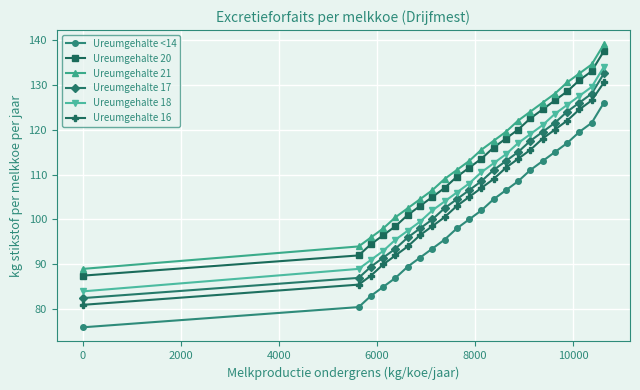

What is the lowest value of the Ureumgehalte 17 series?

82.5